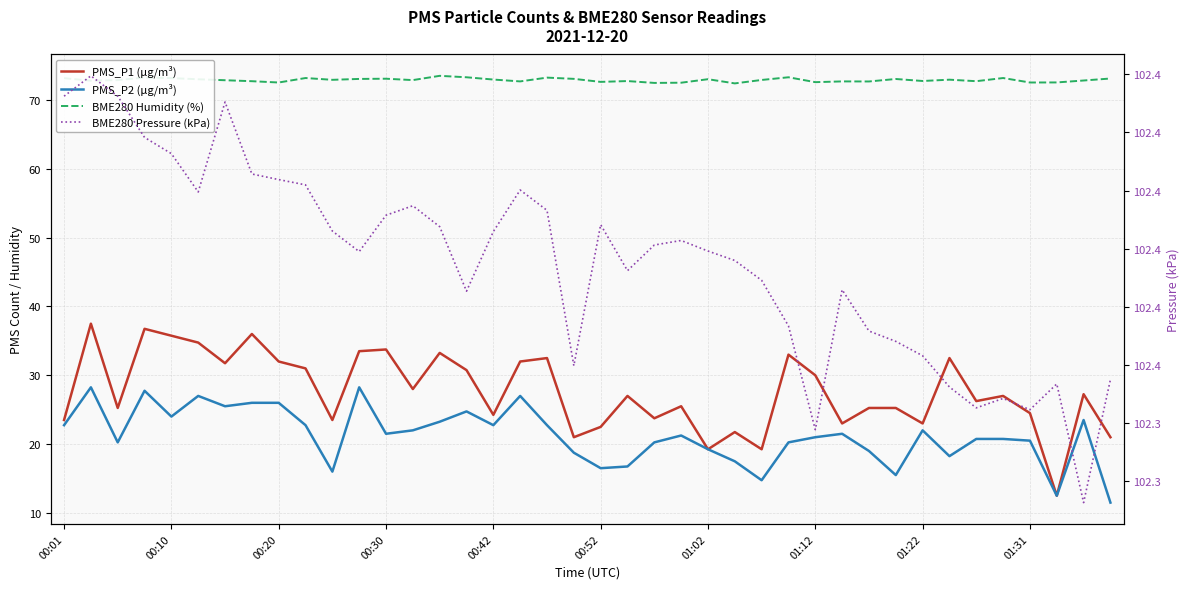

Which series has the largest range (max minus min)?

PMS_P1 (µg/m³)